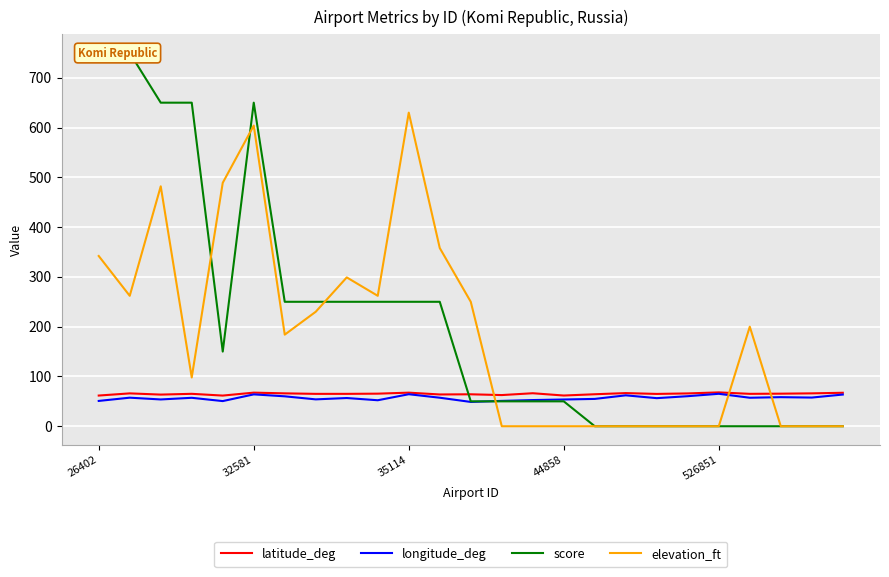

True or false: longitude_deg and elevation_ft intersect in this chart.

True